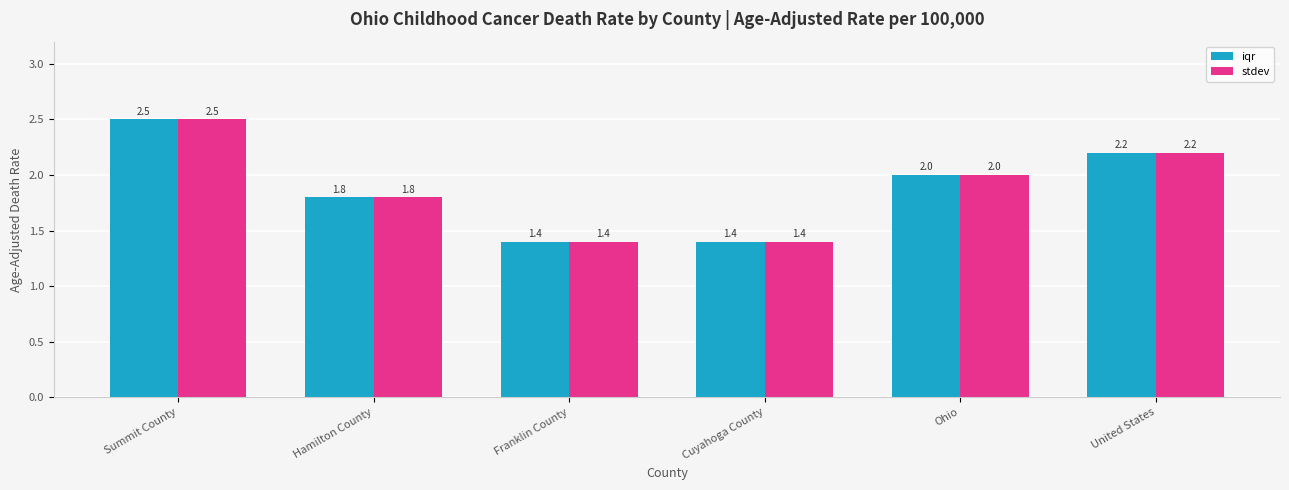

At which label does iqr reach its peak?

Summit County